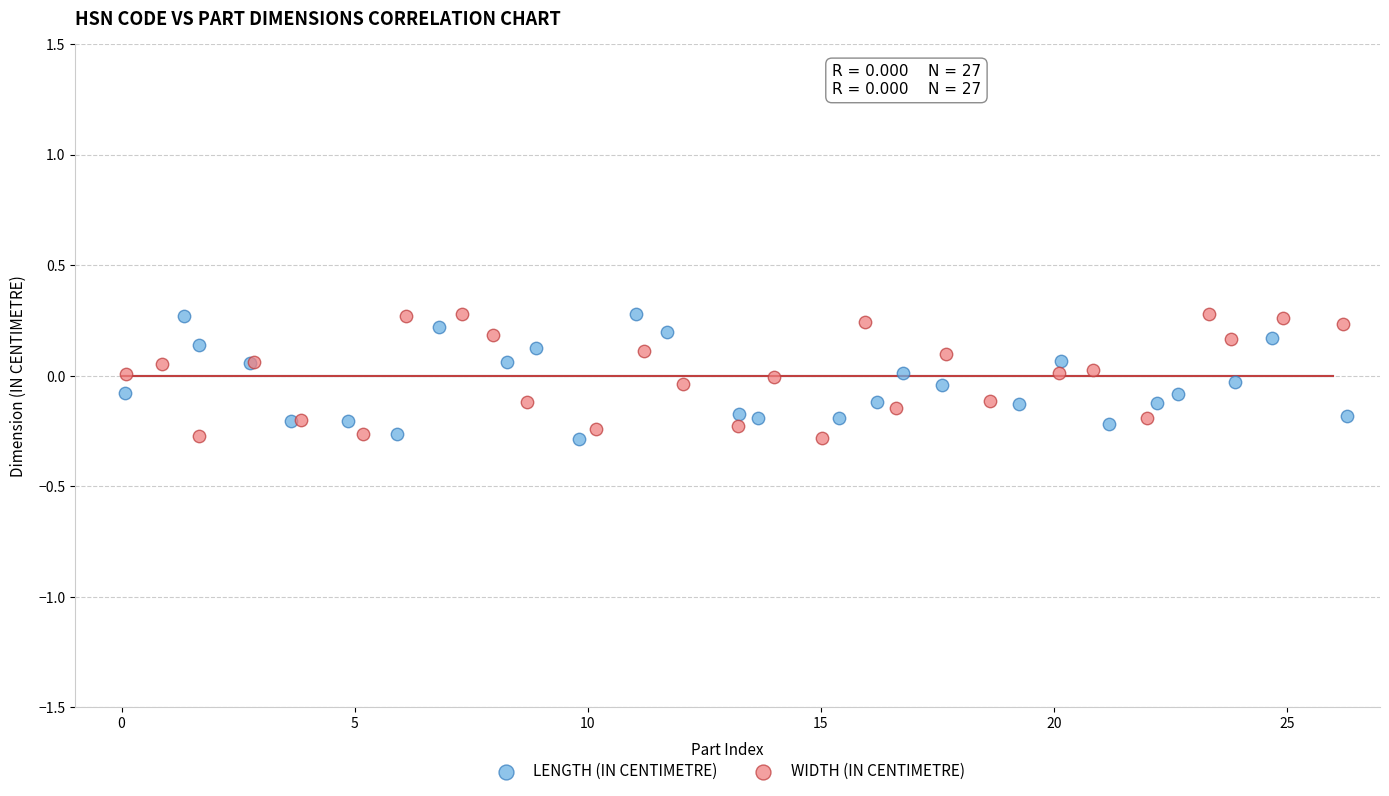

What are all the series names shown in the legend?

LENGTH (IN CENTIMETRE), WIDTH (IN CENTIMETRE)